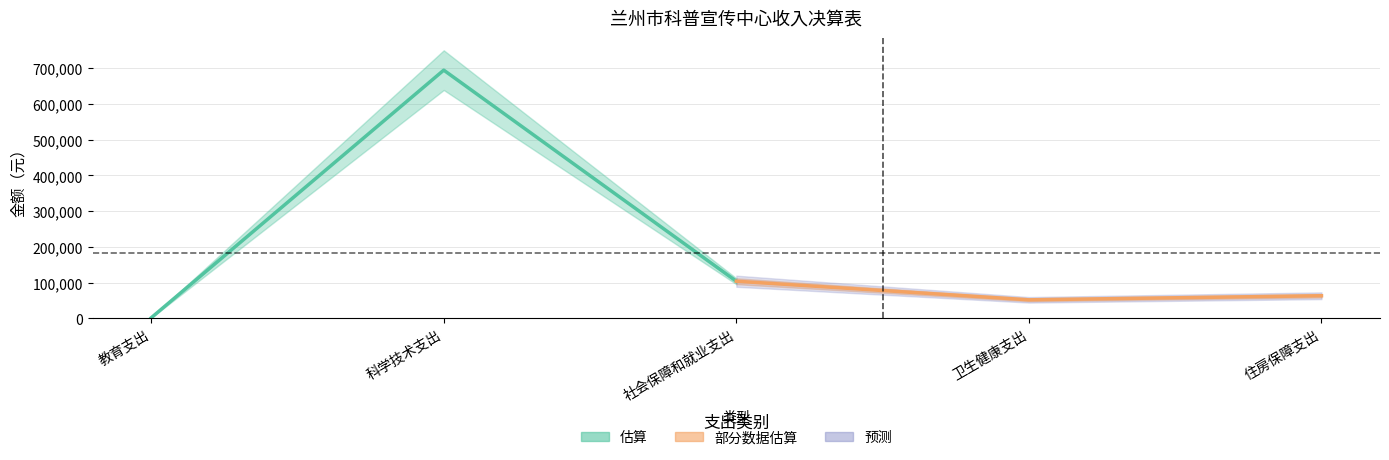

Rank the categories by 本年收入合计 (估算) value from highest to lowest.

科学技术支出, 社会保障和就业支出, 教育支出